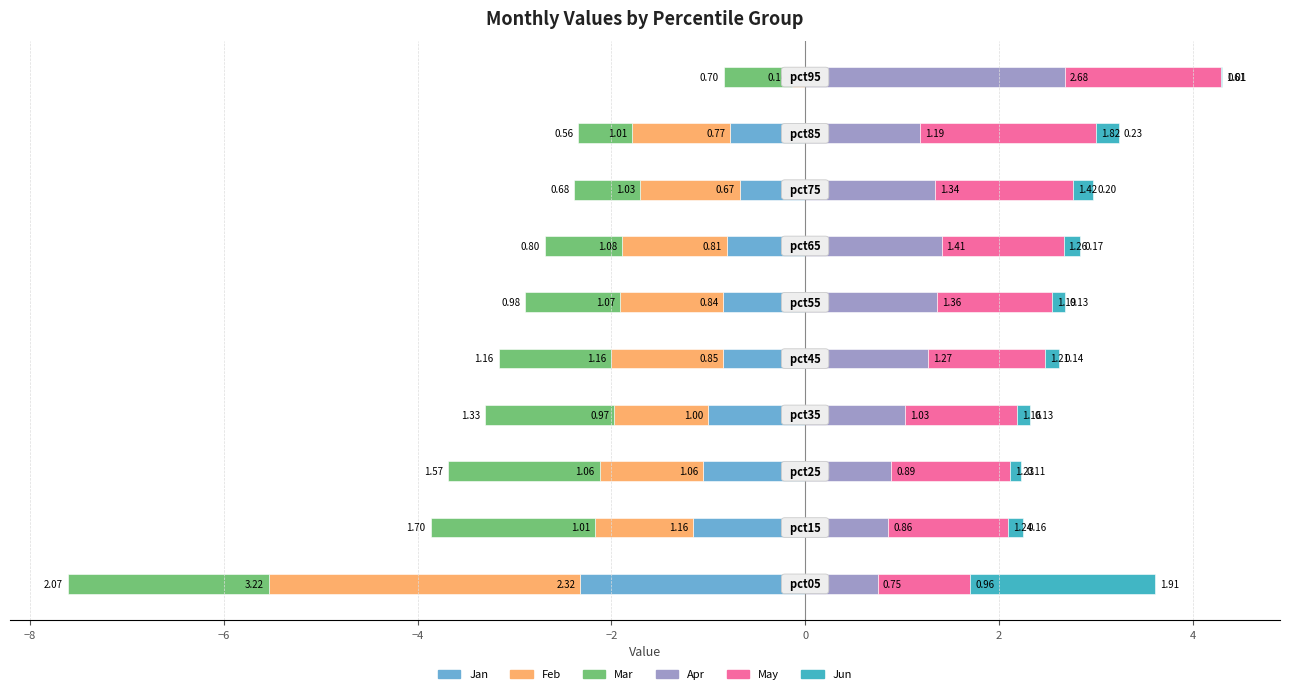

True or false: Jun has a value of 0.0 at −4.

False